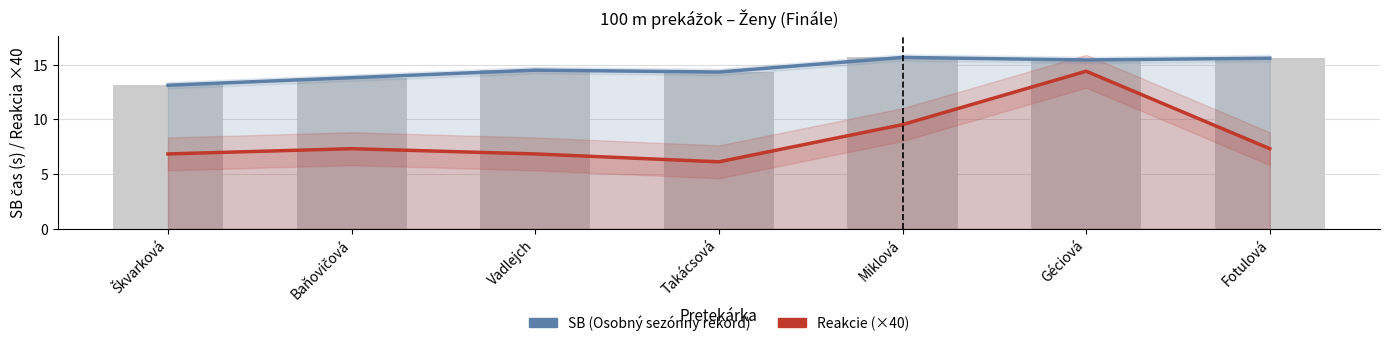

At which label is Reakcie (×40) closest to 10?

Miklová